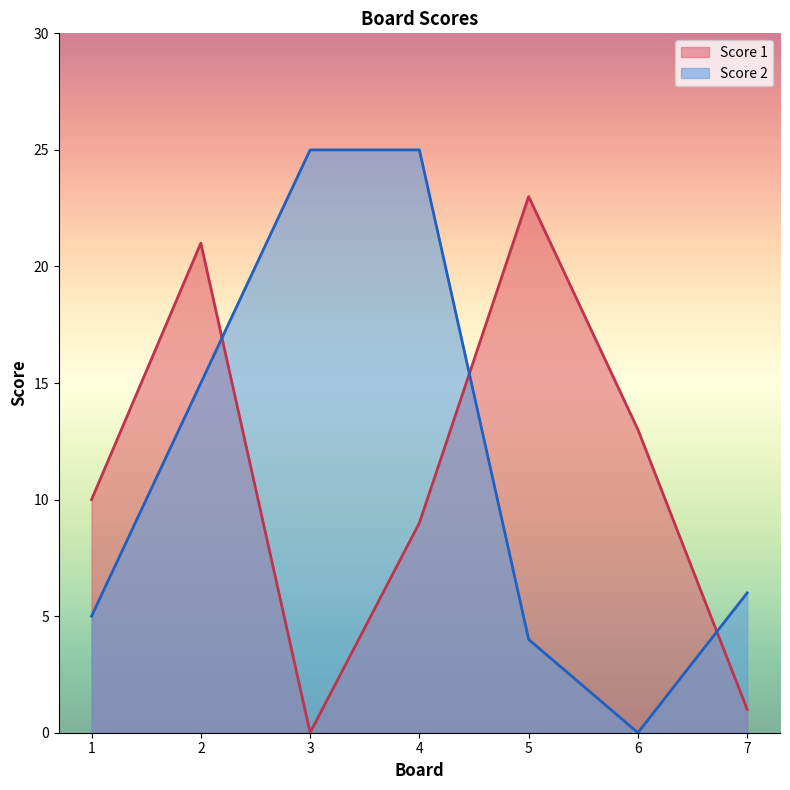

How many lines are shown in the chart?

2